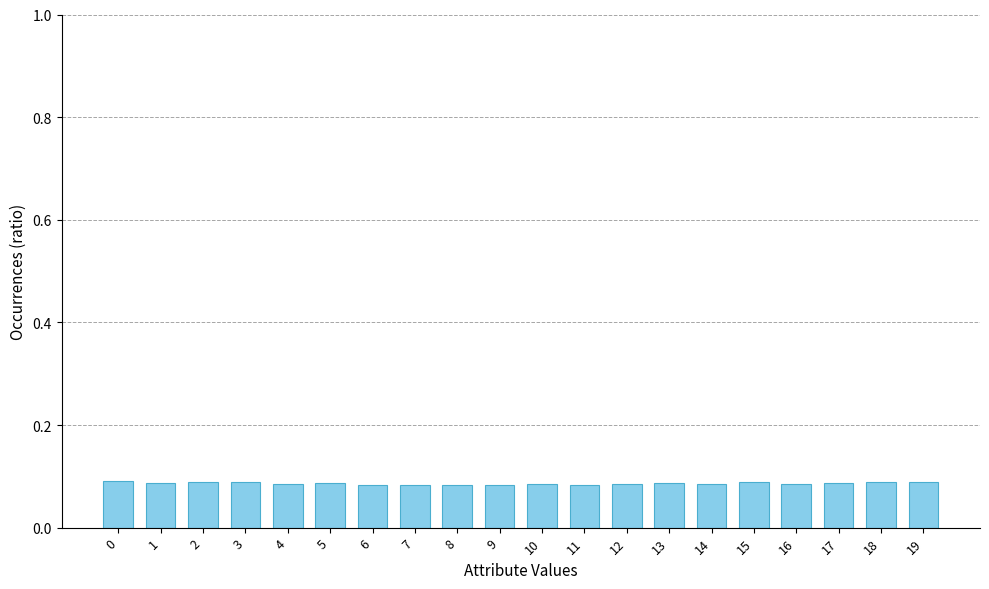

The chart shows a value of 0.0 at 7. True or false?

False